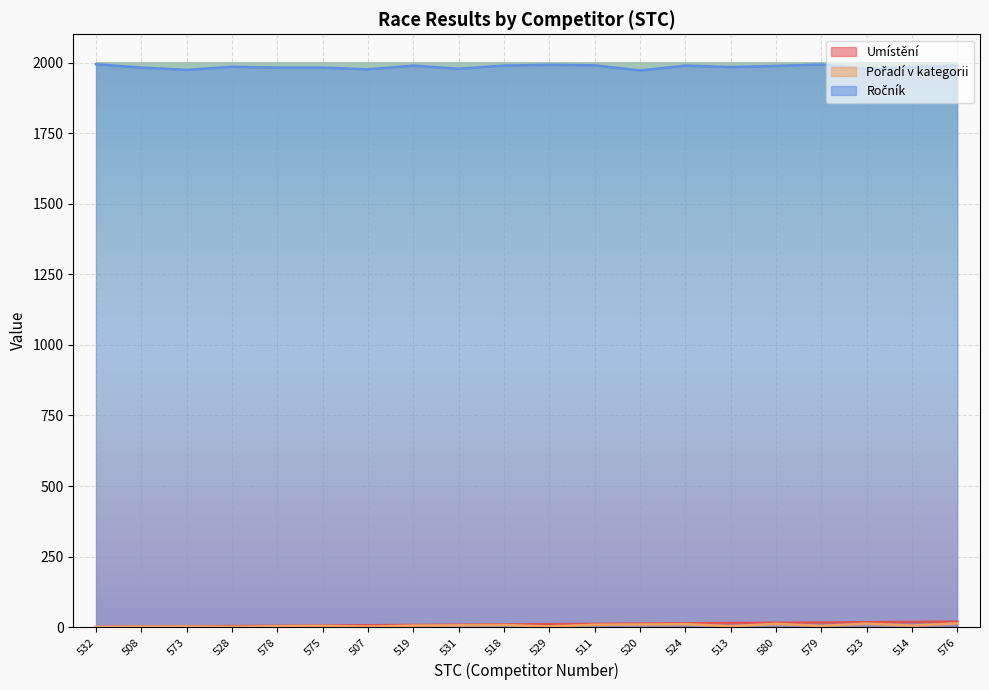

Reading right to left, extract all data points from this chart.

Umístění: 576=20	514=19	523=18	579=17	580=16	513=15	524=14	520=13	511=12	529=11	518=10	531=9	519=8	507=7	575=6	578=5	528=4	573=3	508=2	532=1
Pořadí v kategorii: 576=14	514=6	523=13	579=5	580=12	513=4	524=11	520=10	511=9	529=3	518=8	531=7	519=6	507=2	575=5	578=4	528=1	573=3	508=2	532=1
Ročník: 576=1989	514=1984	523=1978	579=1993	580=1988	513=1984	524=1989	520=1972	511=1990	529=1992	518=1989	531=1978	519=1989	507=1976	575=1982	578=1982	528=1985	573=1974	508=1982	532=1994